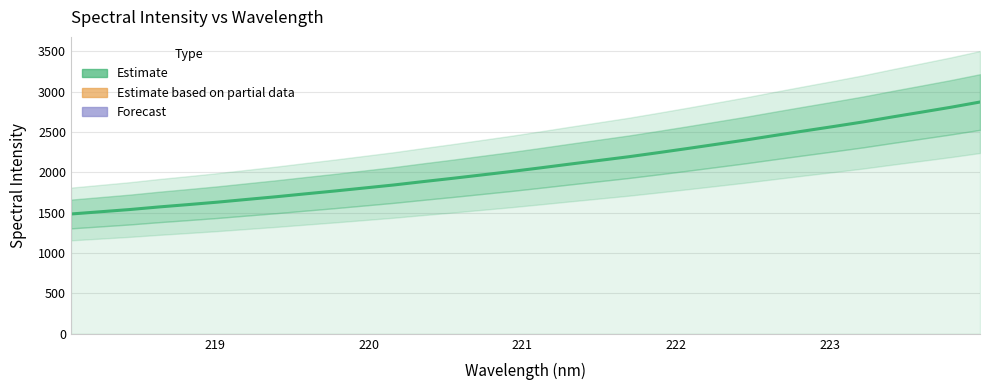

What is the average value?

2085.7